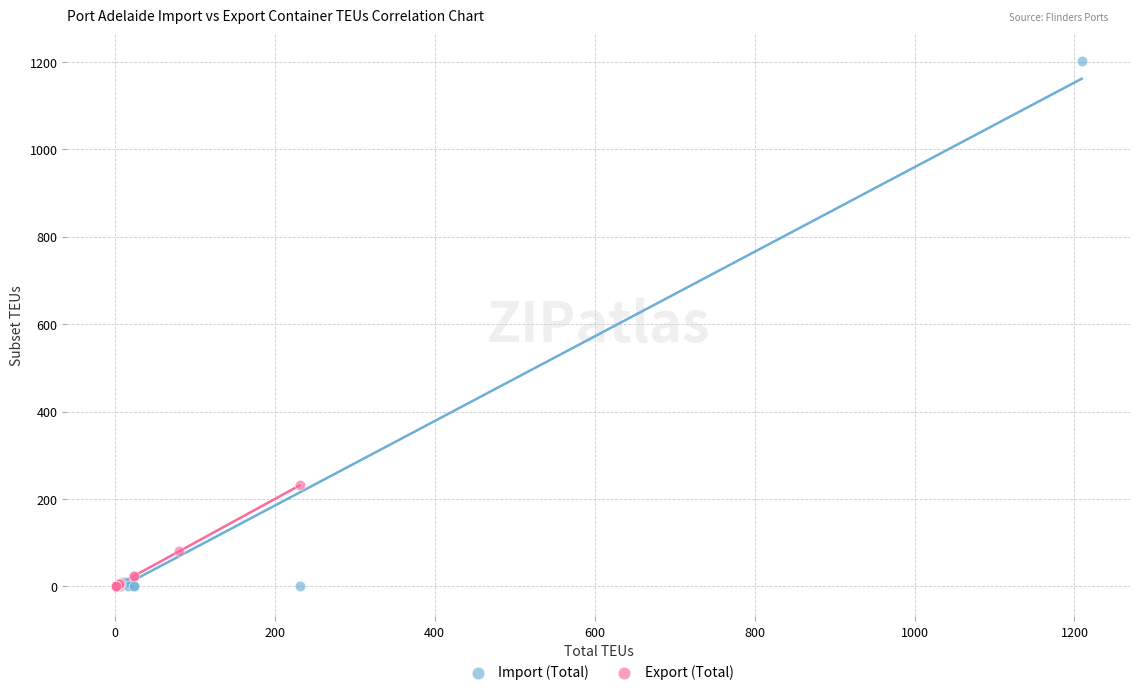

Which series has the widest spread of Y values?

Import (Total)